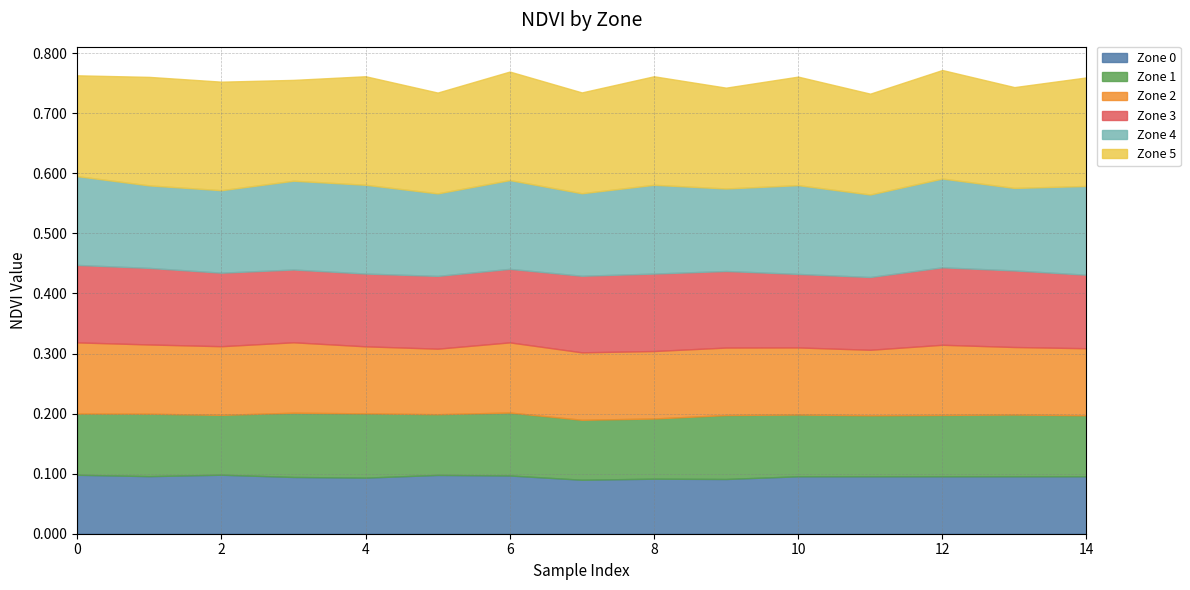

Which series has the largest total across all categories?

Zone 5